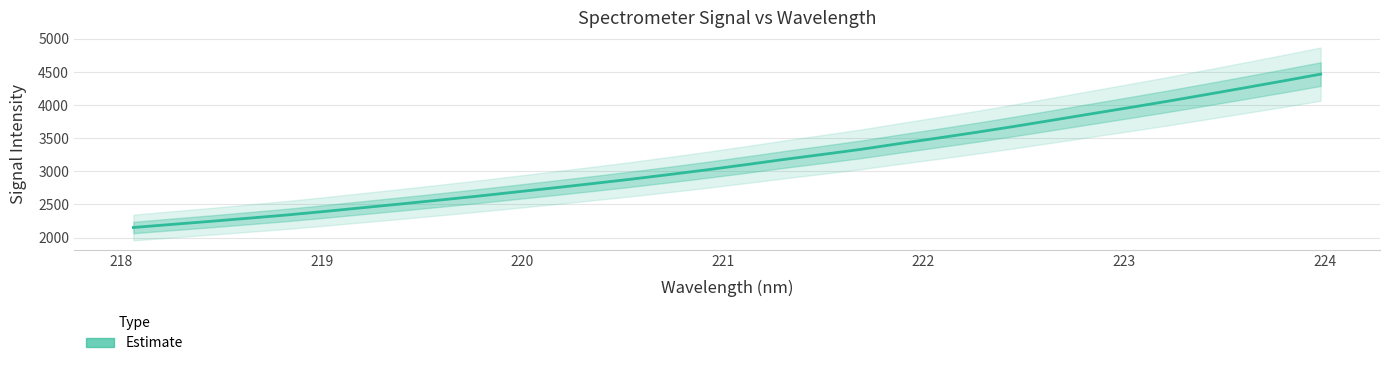

What is the maximum value shown in the chart?

4467.5